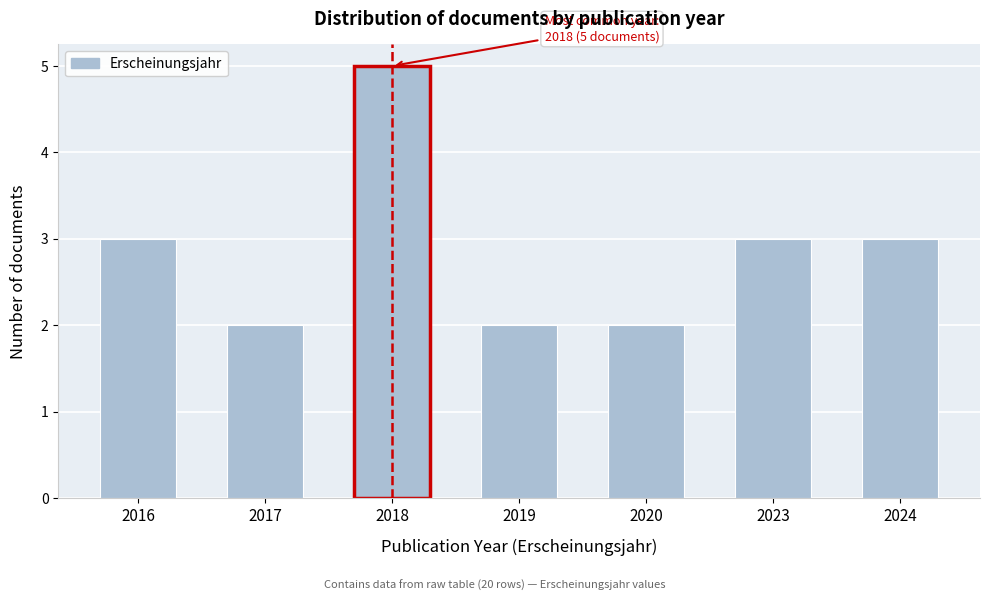

Reading left to right, what are all the values shown in this chart?

3	2	5	2	2	3	3